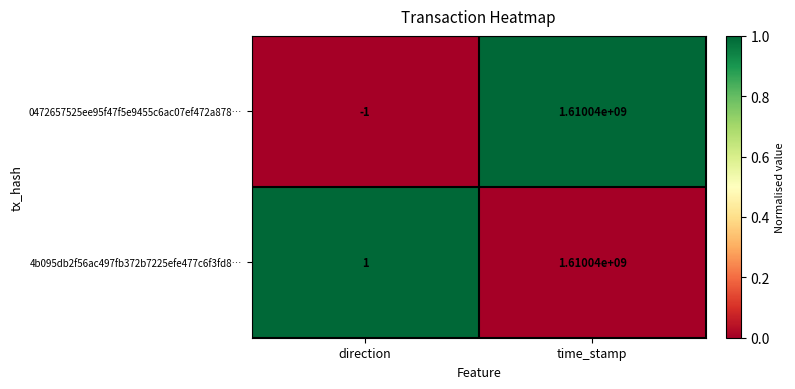

Which category has the lowest value in the 0472657525ee95f47f5e9455c6ac07ef472a878… series?

direction